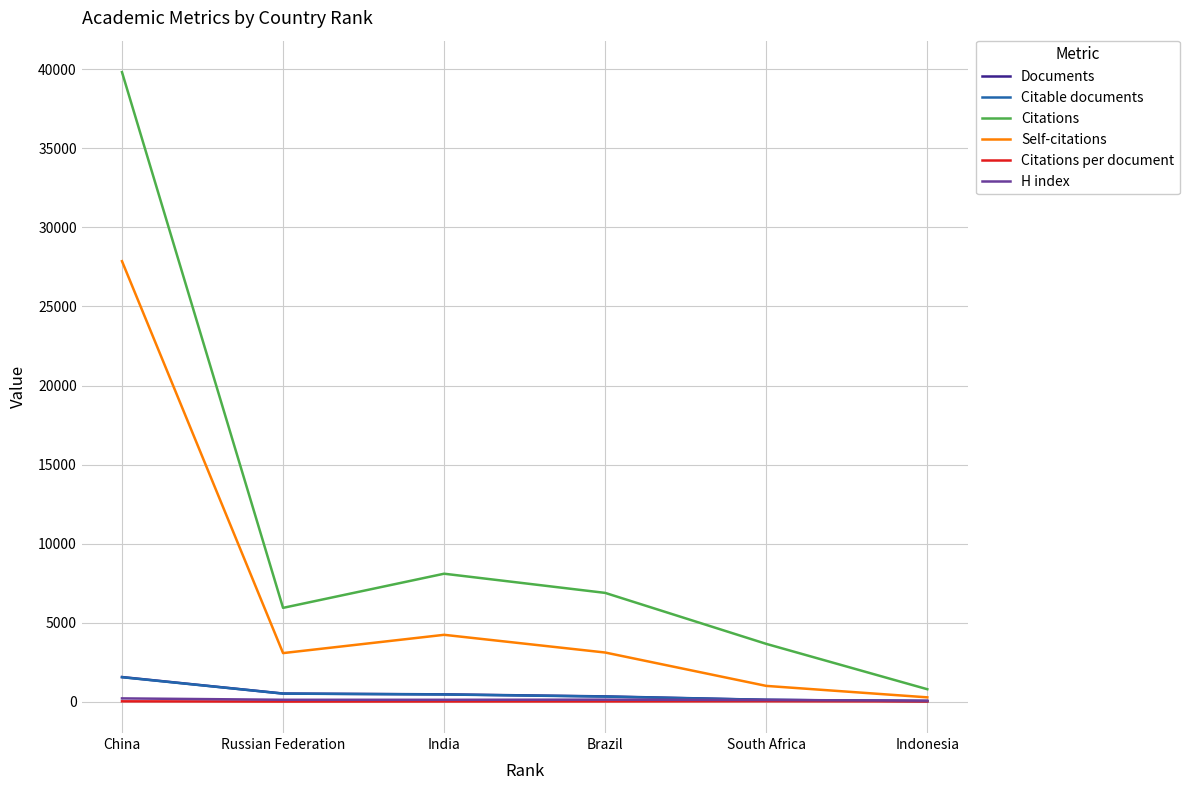

At which label is Citations closest to 20307?

India